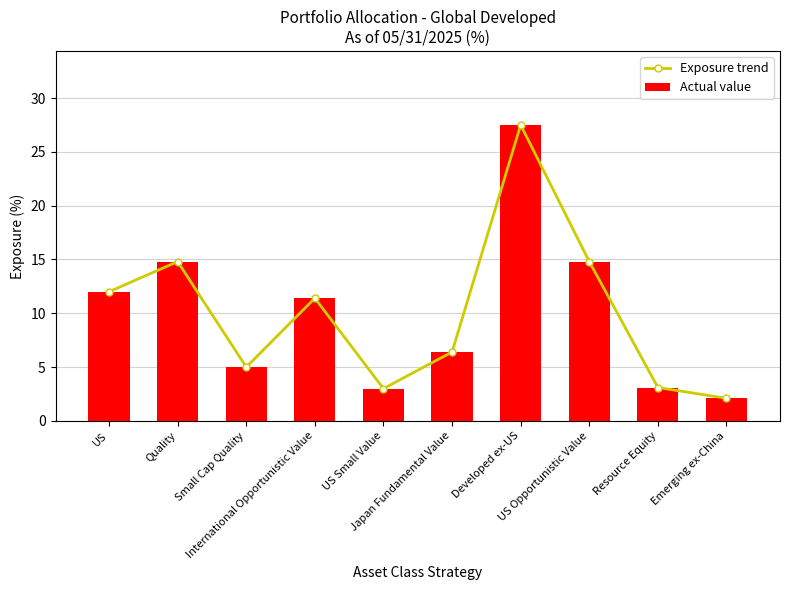

Which label corresponds to the largest value in the chart?

Developed ex-US